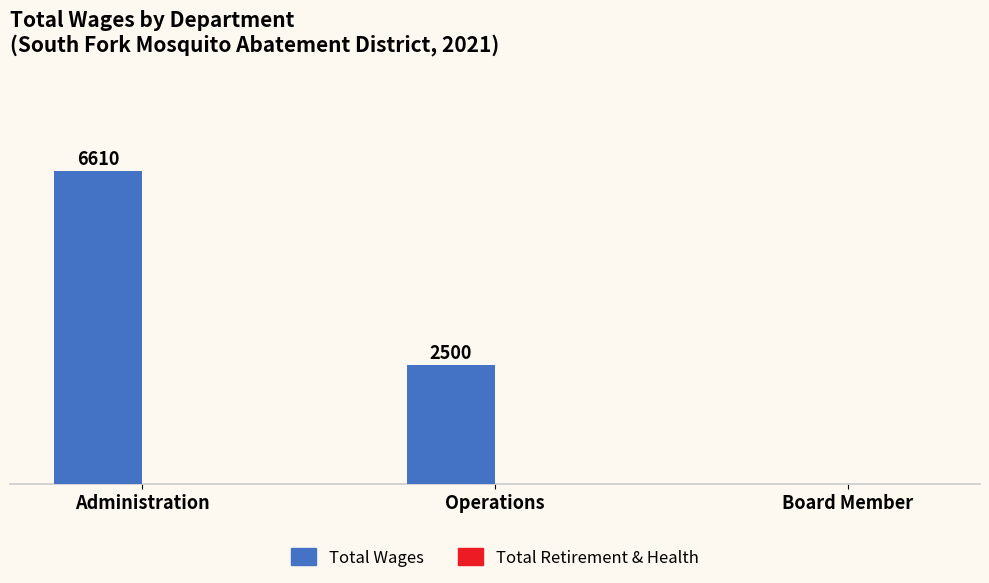

Are the bars horizontal?

No